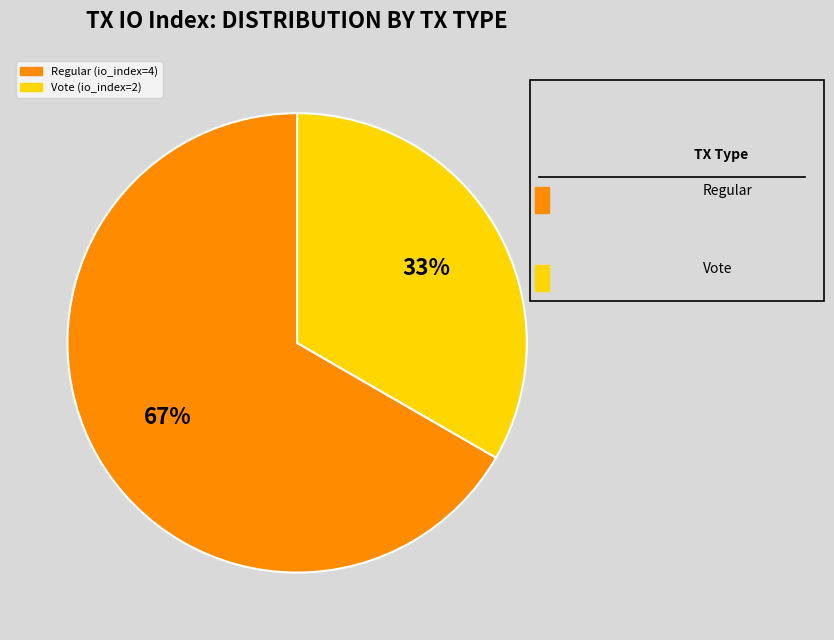

Is Regular (io_index=4) the majority of the pie?

Yes